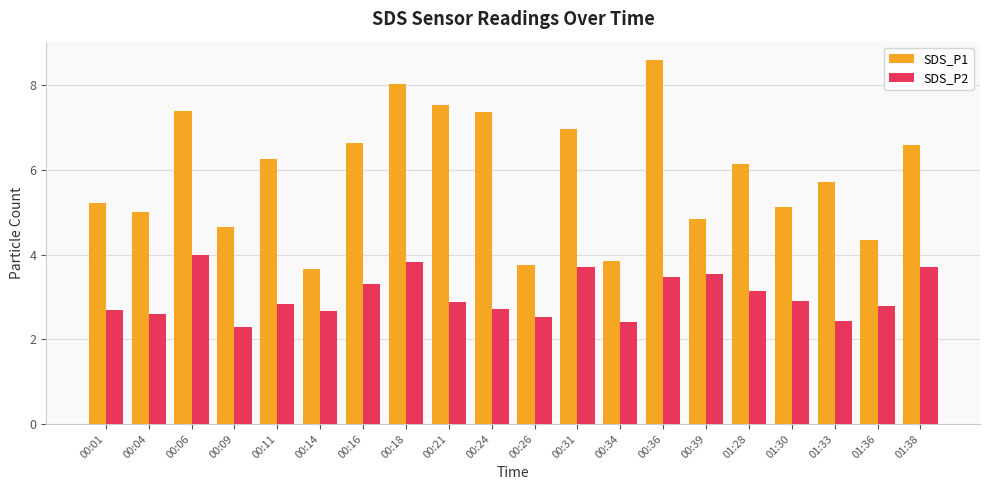

How many distinct data groups are displayed?

2